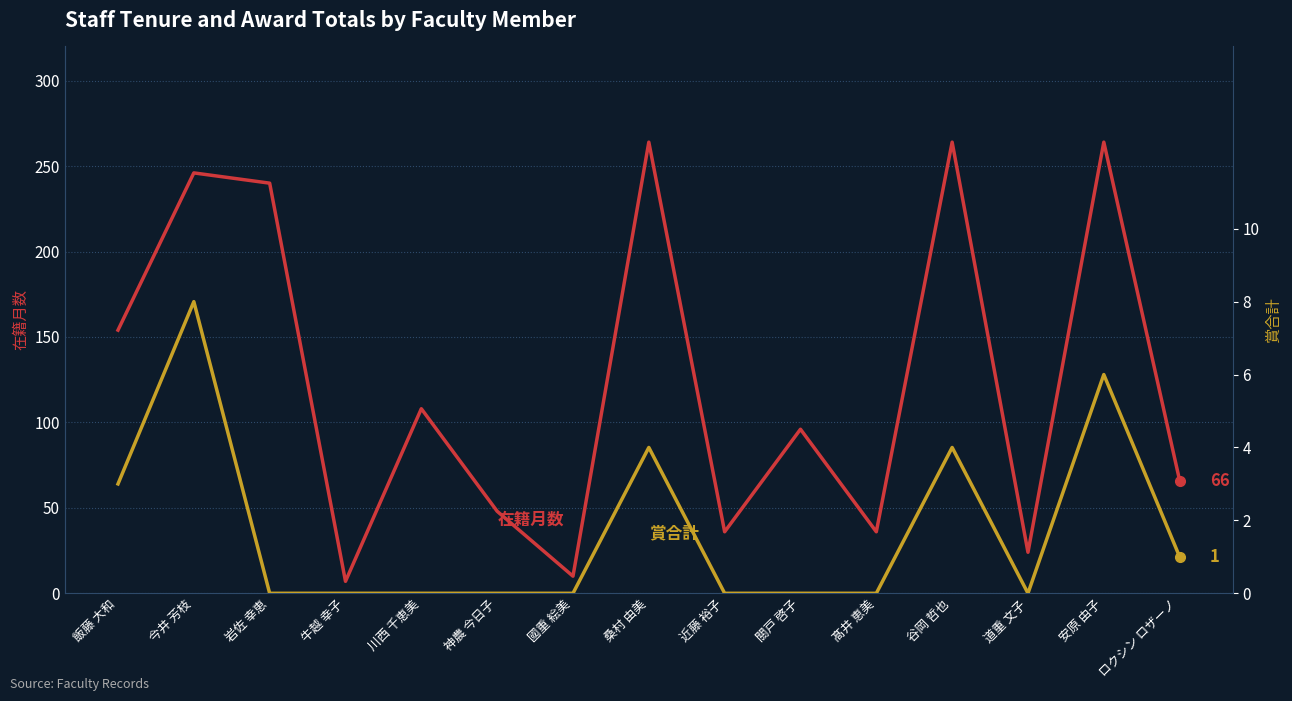

True or false: 在籍月数 has more than 2 points higher than both neighbors.

True